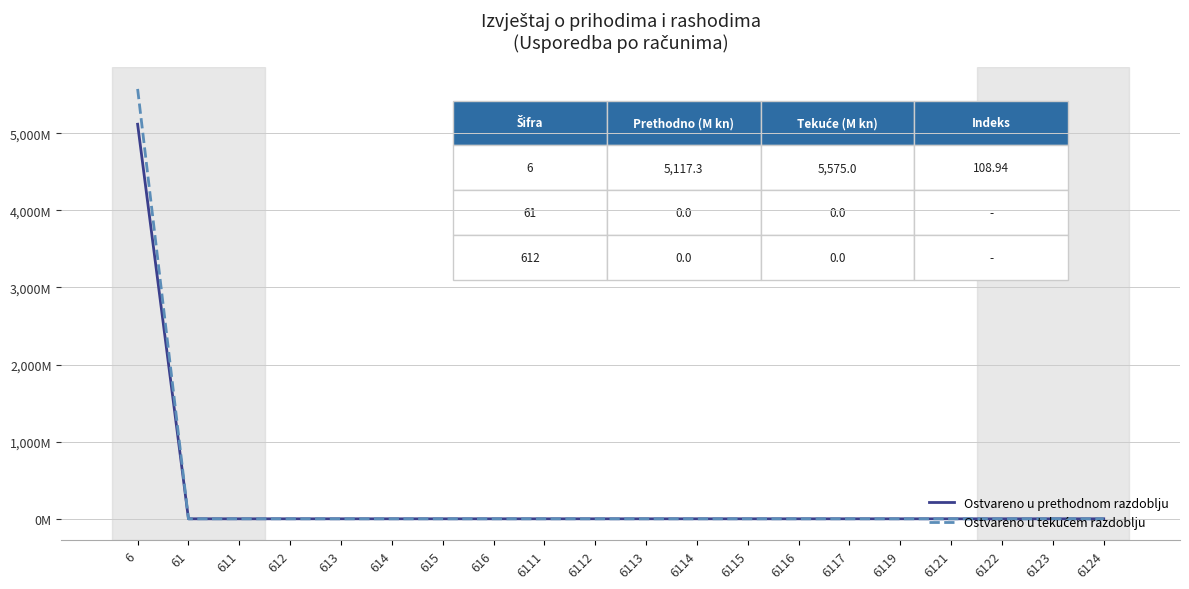

Where is Ostvareno u prethodnom razdoblju nearest to the value 2558?

61